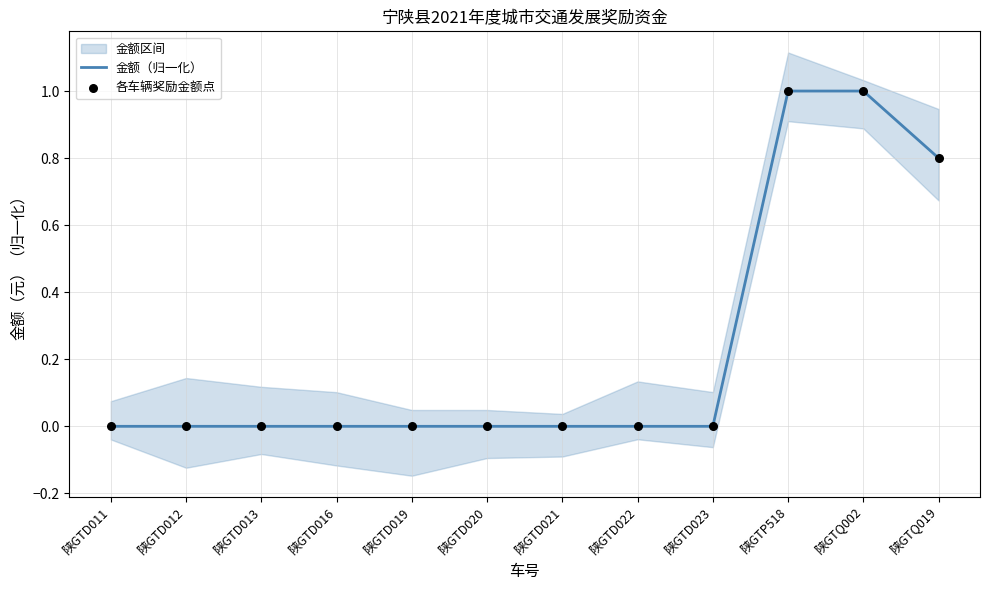

At which category is the sum across all series the highest?

陕GTP518